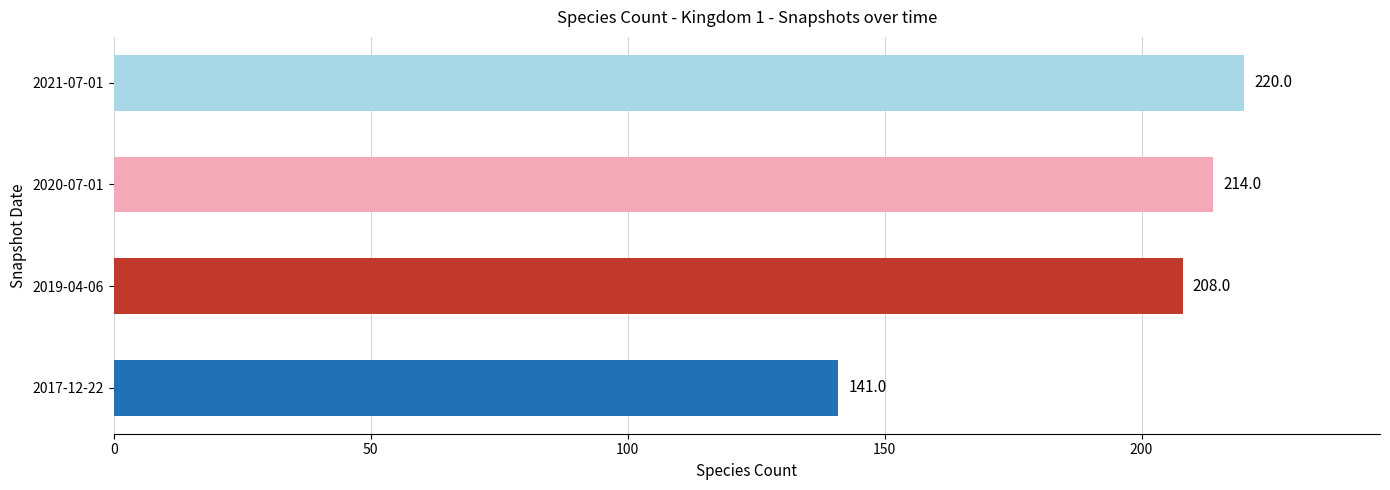

What is the difference between the maximum and minimum values?

79